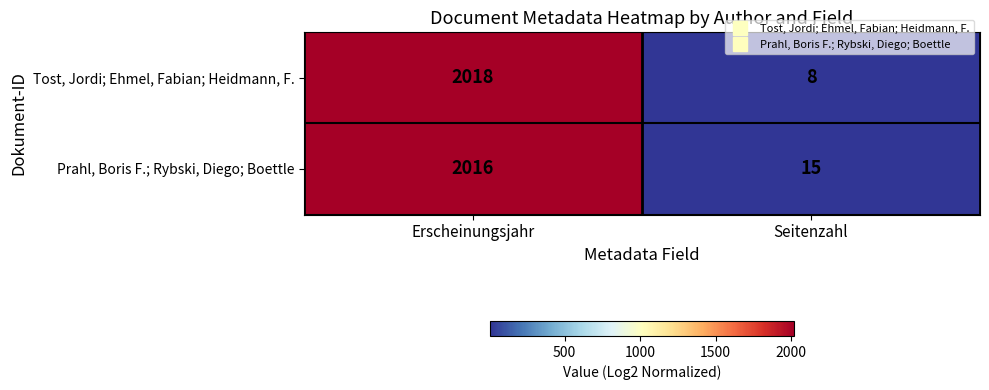

True or false: Tost, Jordi; Ehmel, Fabian; Heidmann, F. has a value of 921 at Erscheinungsjahr.

False